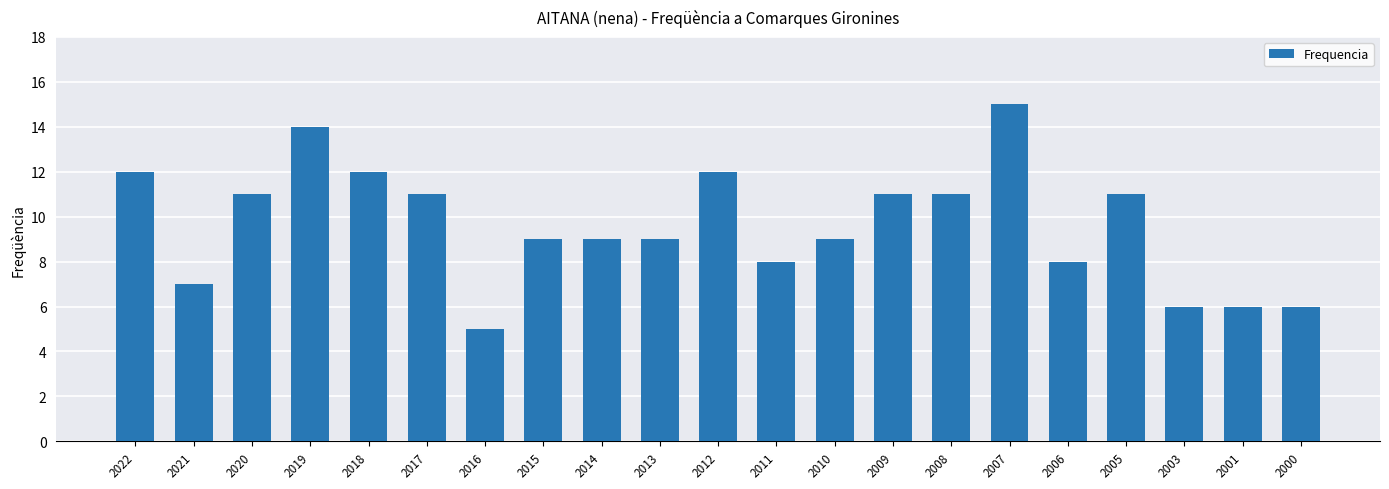

How many distinct data groups are displayed?

1